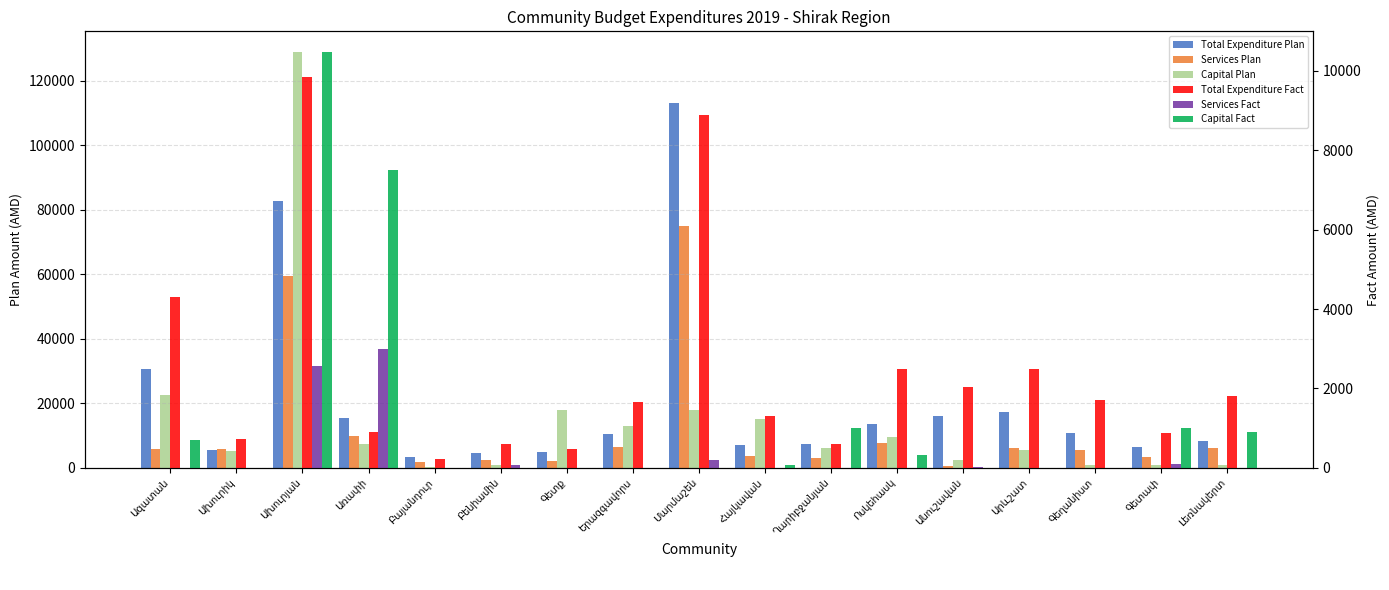

True or false: Capital Plan has a value of 5069.5 at Առափի.

False